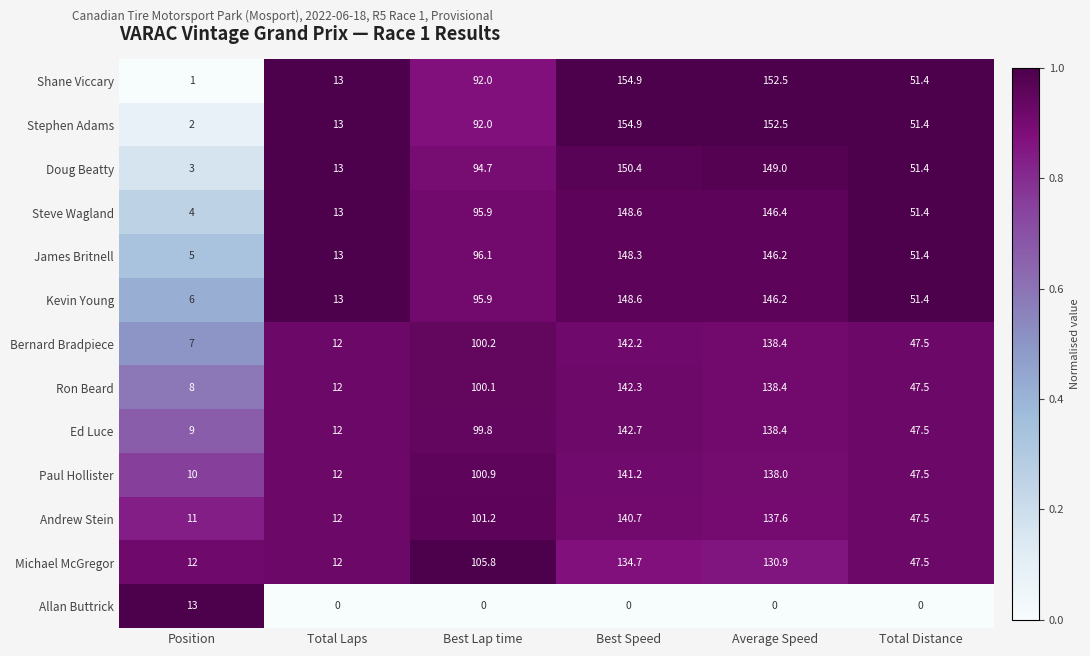

What is the sum of all Stephen Adams values?

465.8